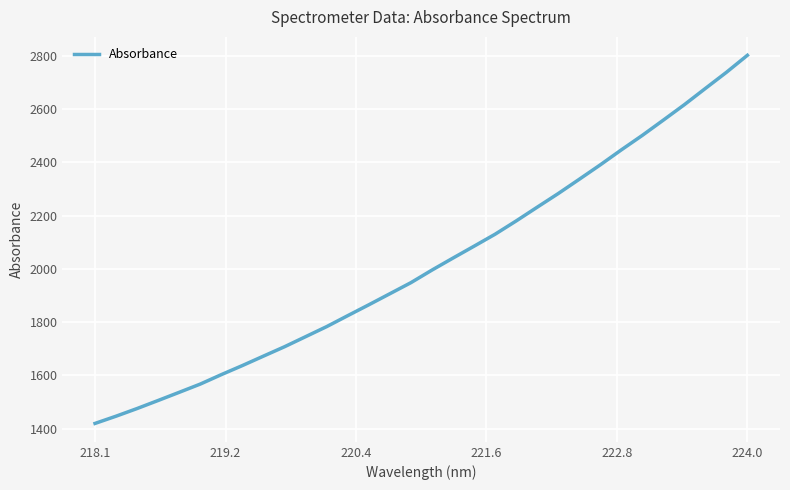

What is the smallest value displayed?

1419.9